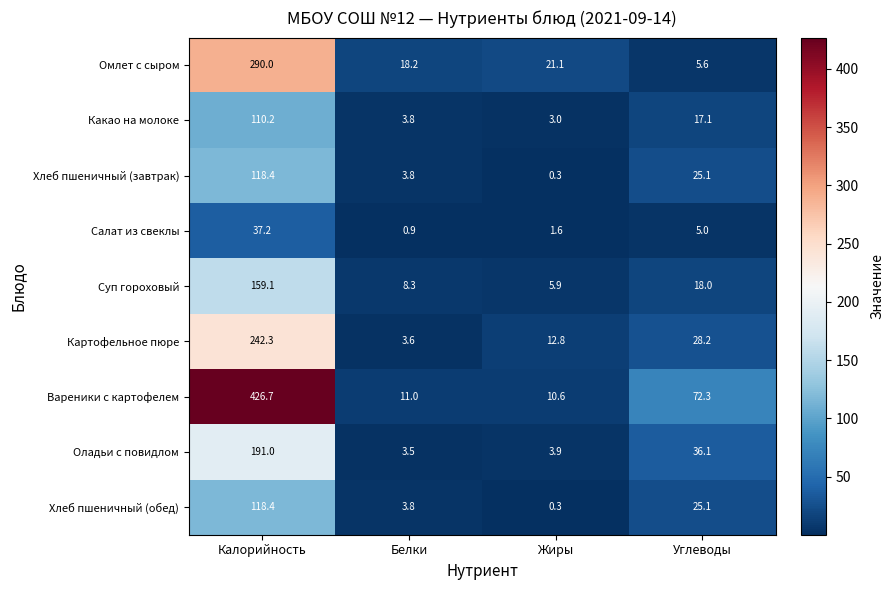

Which series has the largest range (max minus min)?

Вареники с картофелем